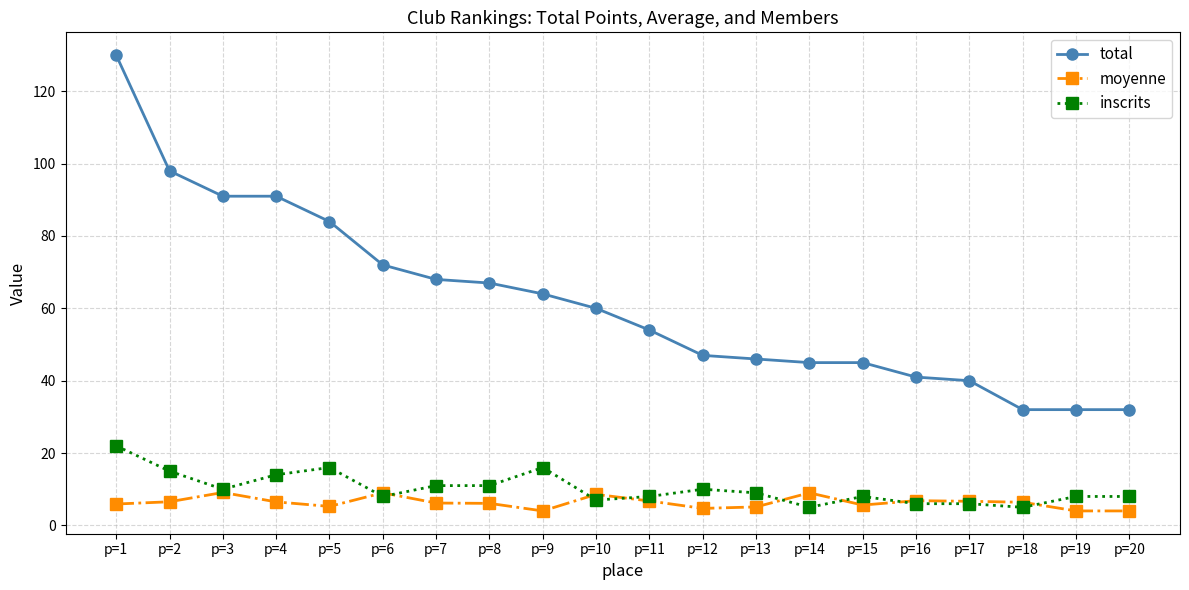

Which series has the widest spread of values?

total